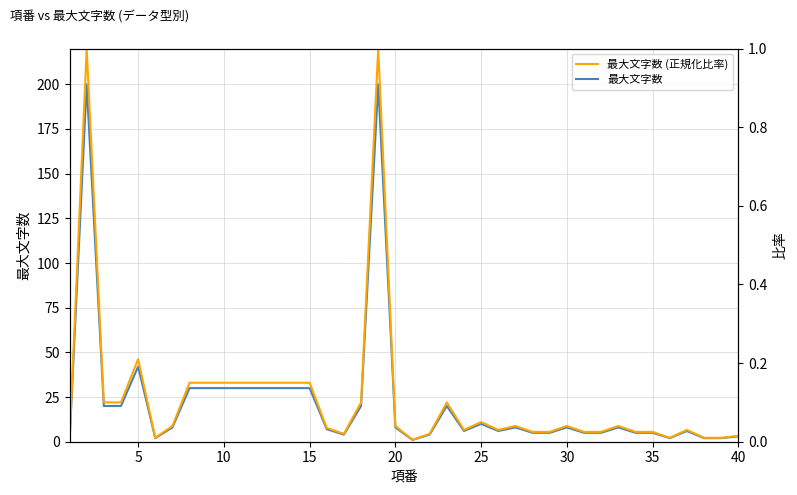

The 最大文字数 (正規化比率) series shows 0.1 at 12. True or false?

True